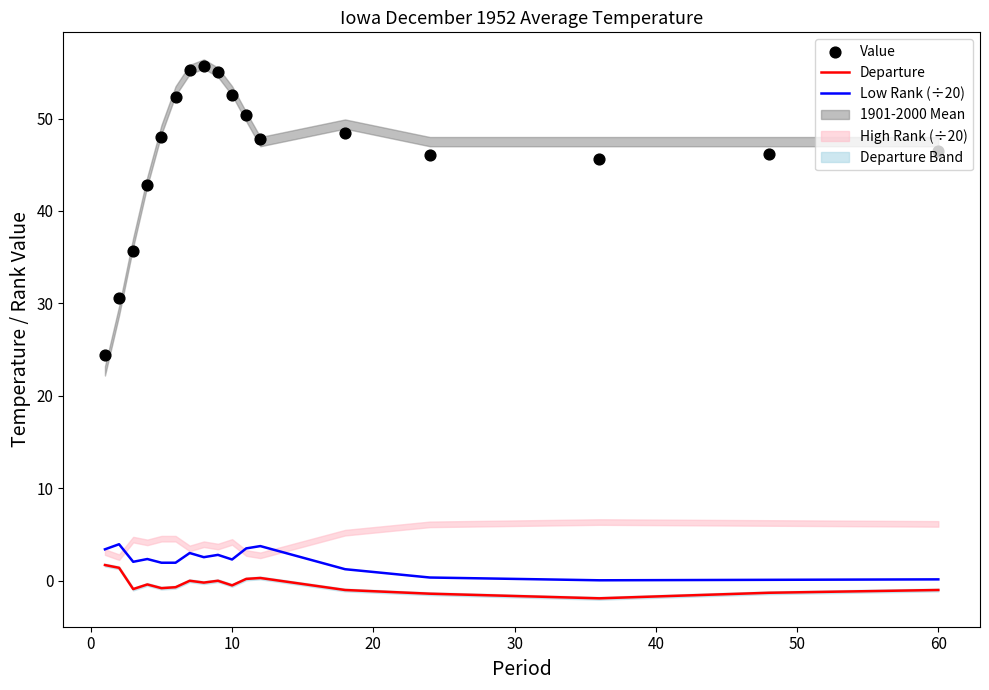

Which series contains the lowest Y value?

Departure